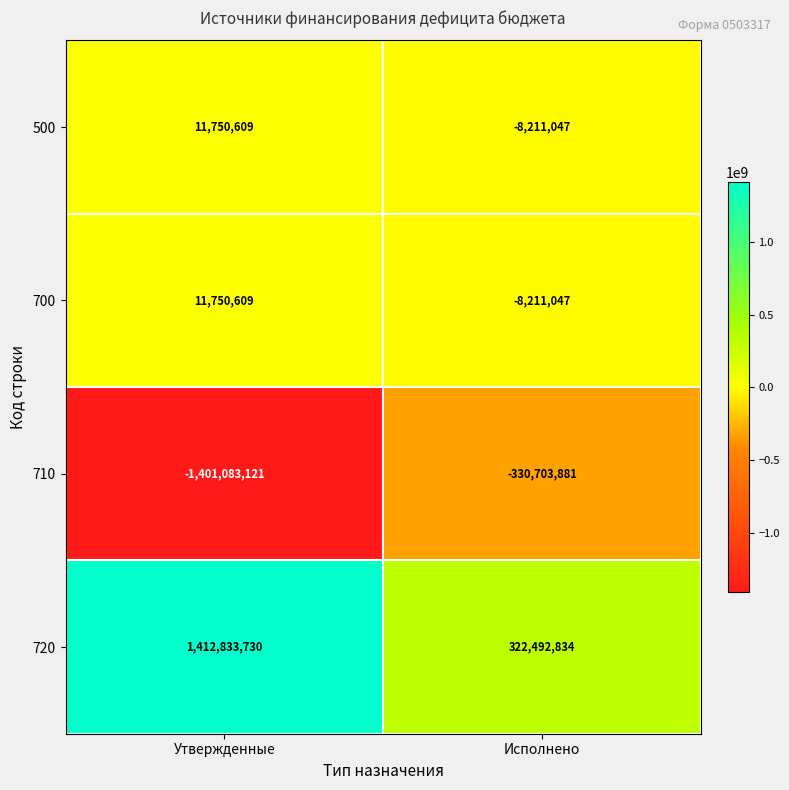

The value of 700 at Утвержденные is 17975247. True or false?

False